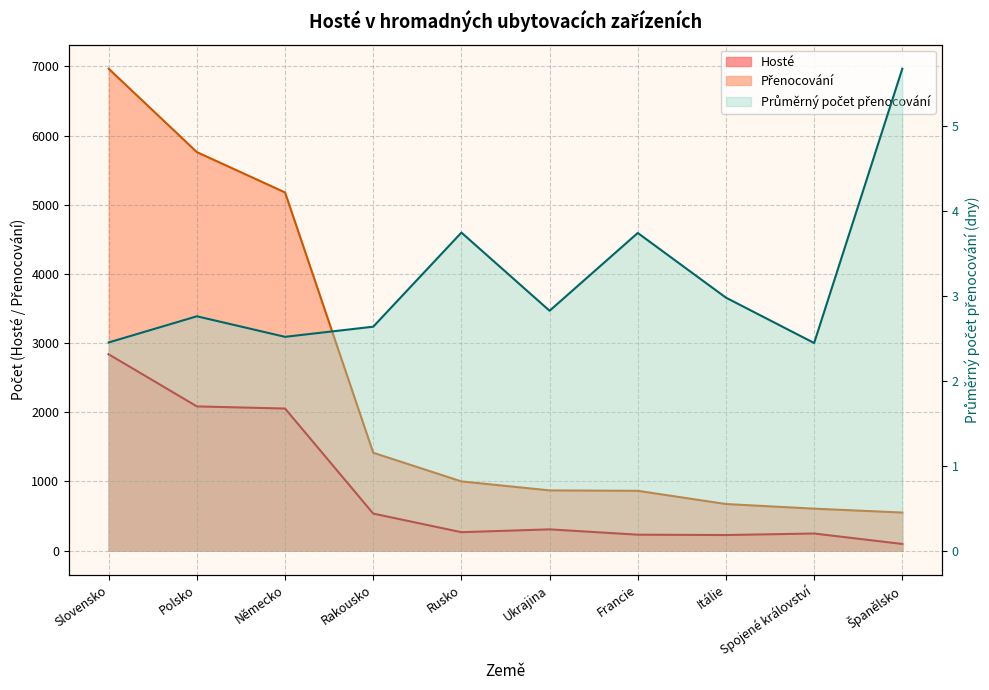

Which has a higher value, Itálie or Slovensko?

Slovensko